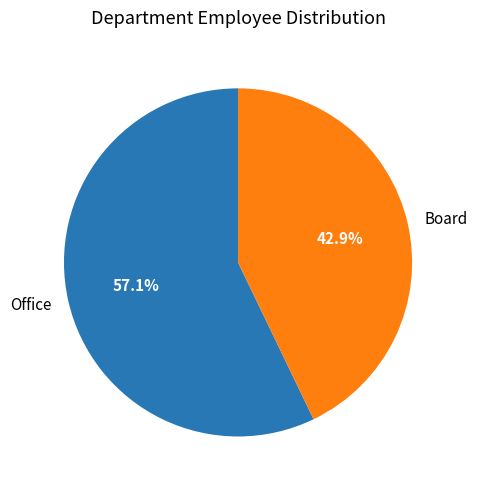

What is the largest slice in the pie chart?

Office